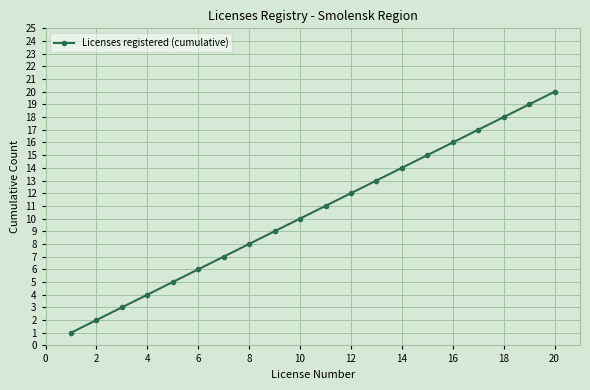

True or false: there are more than 0 points higher than both neighbors.

False